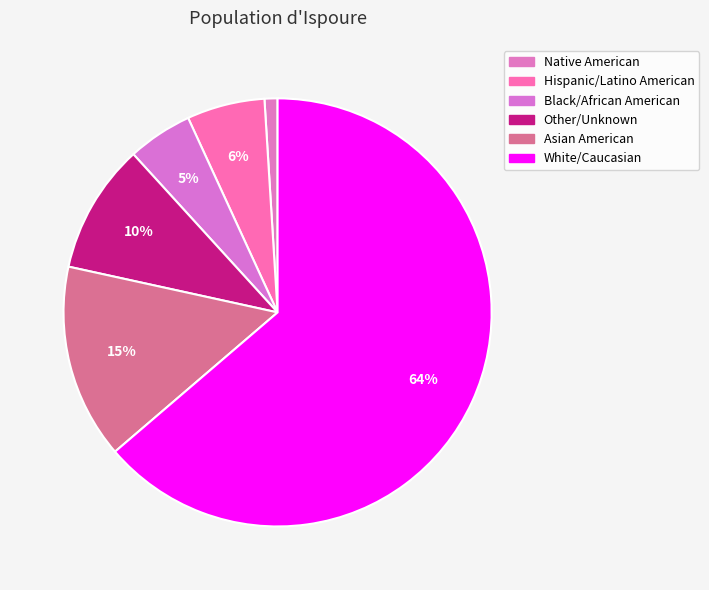

To the nearest percent, what percentage of the pie is Hispanic/Latino American?

6%